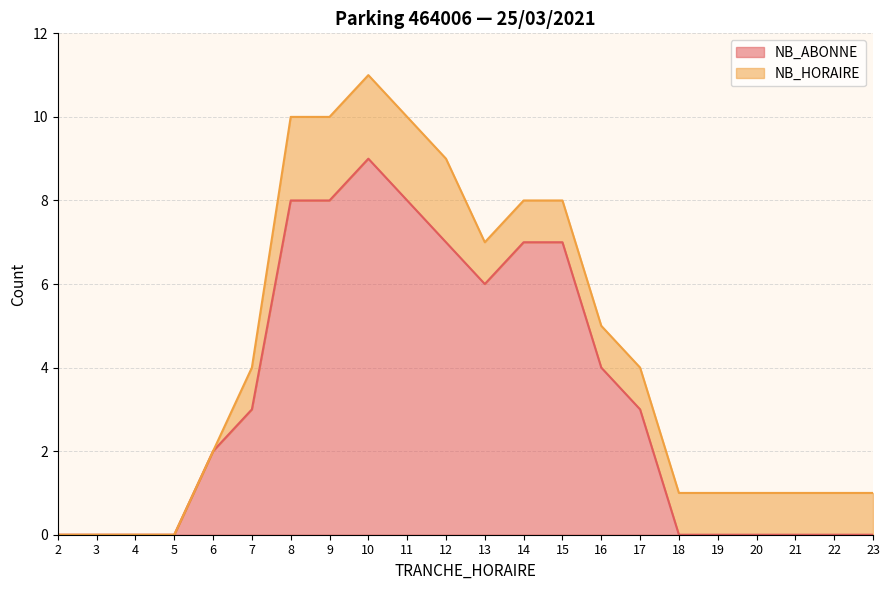

The chart shows a value of 0 at 22. True or false?

True